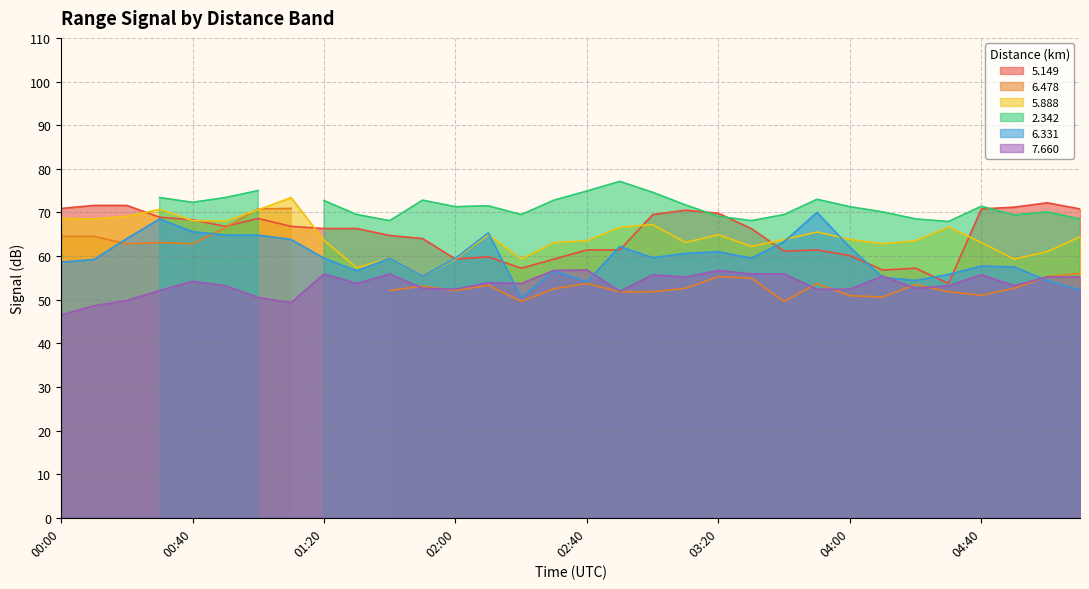

What is the lowest value of the 6.331 series?

50.5